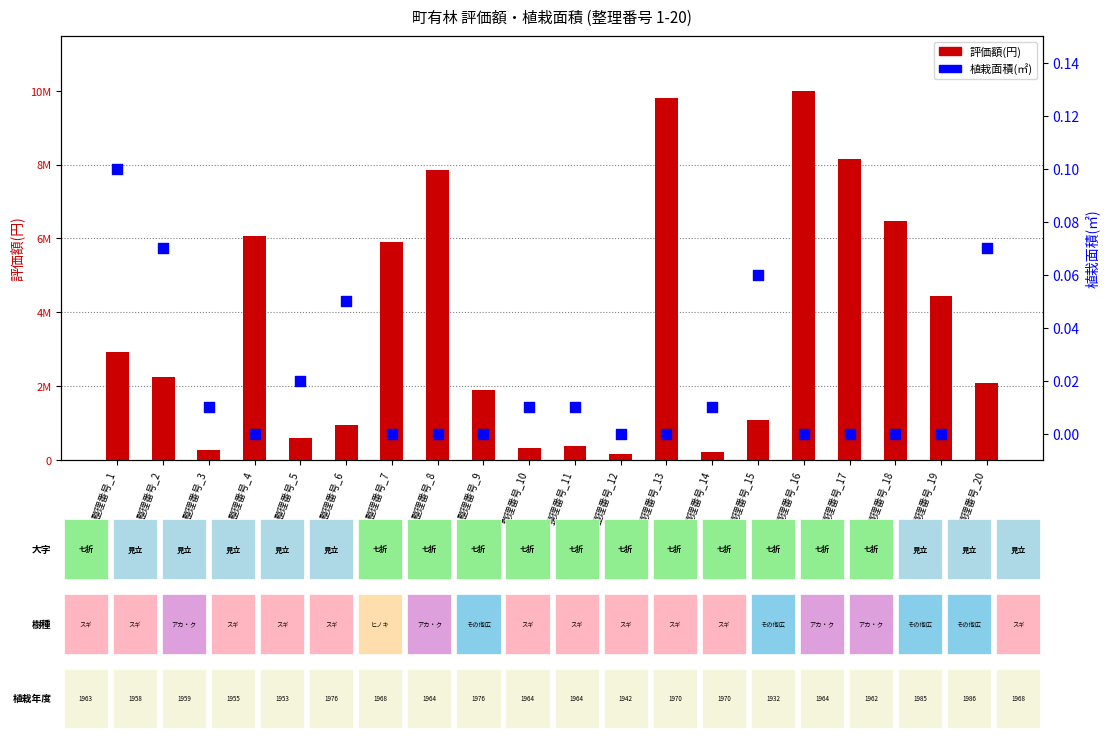

At which category is the sum across all series the highest?

整理番号_16